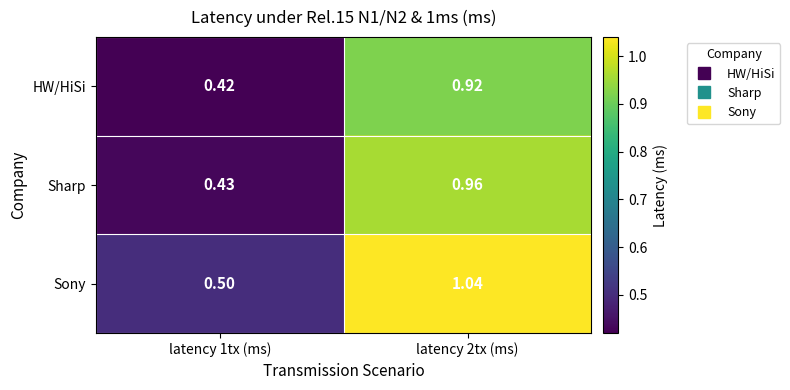

Which series has the largest total across all categories?

Sony